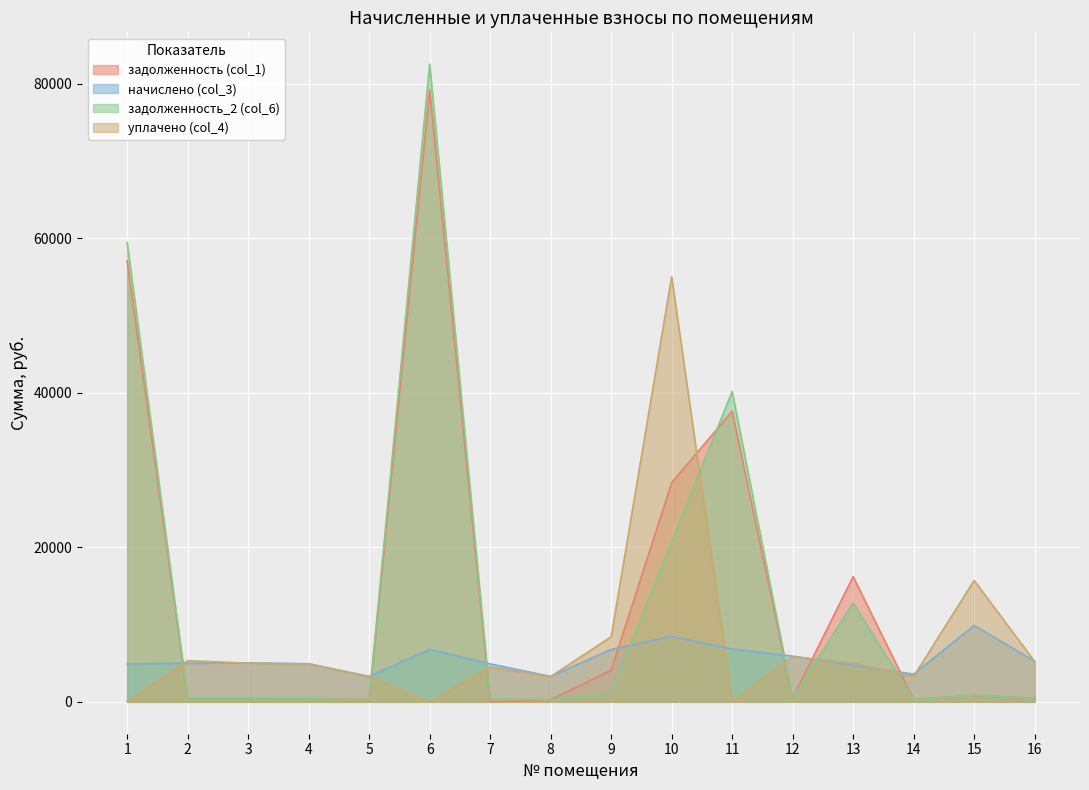

Is it true that уплачено (col_4) equals 3289.3 at 14?

True